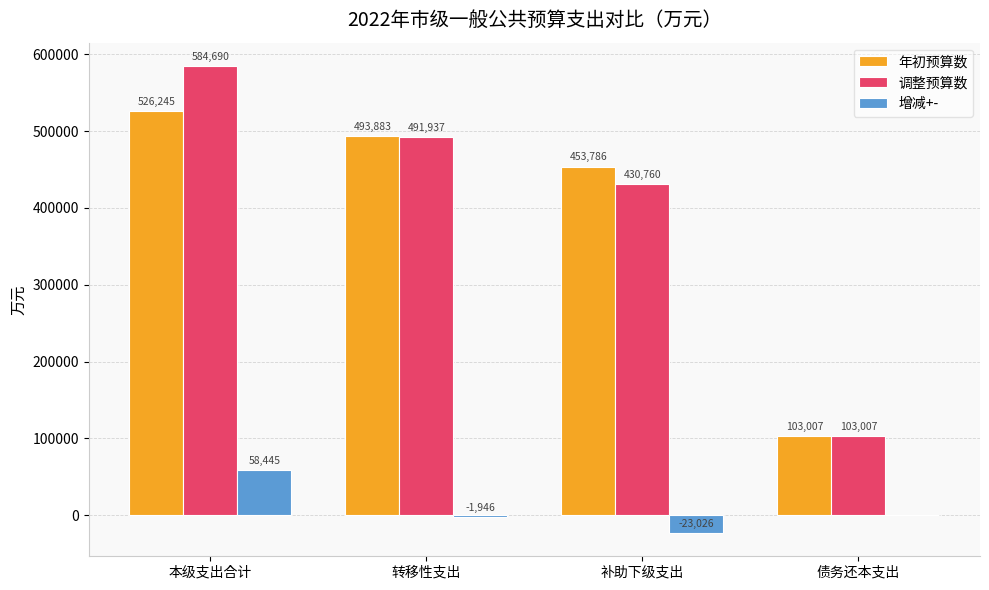

What is the sum of the 调整预算数 values at 转移性支出 and 债务还本支出?

594944